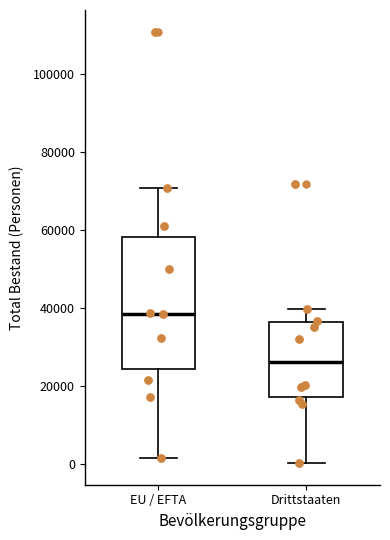

Reading left to right, transcribe this box plot: for each box, give where its median line is, the range the box spans, and where its two whiskers end, as read against the y-axis. The values are not printed on the chart, so give them approximately, as read against the axis.

EU / EFTA: median 38000, box 24000 to 58000, whiskers 2000 to 70000
Drittstaaten: median 26000, box 18000 to 36000, whiskers 0 to 40000